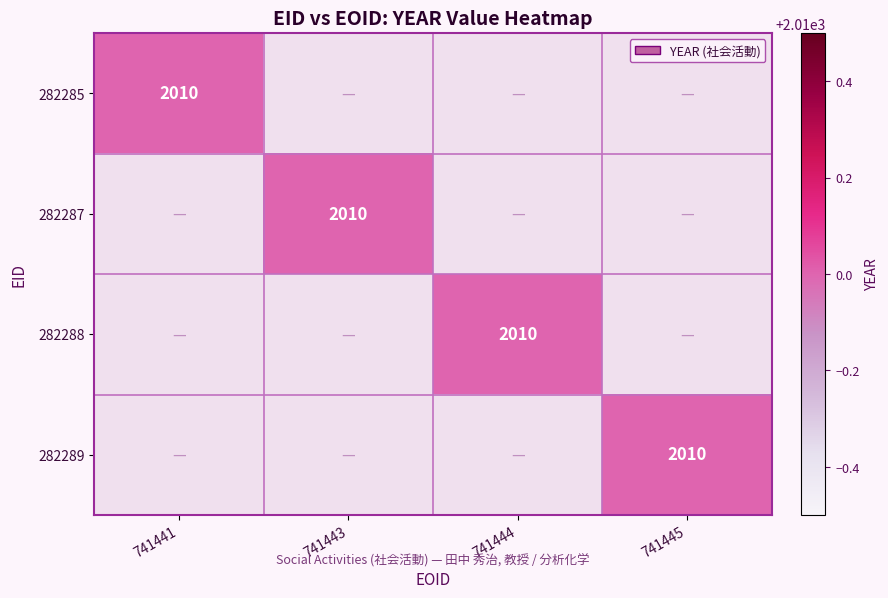

The value of 282288 at 741444 is 2676. True or false?

False